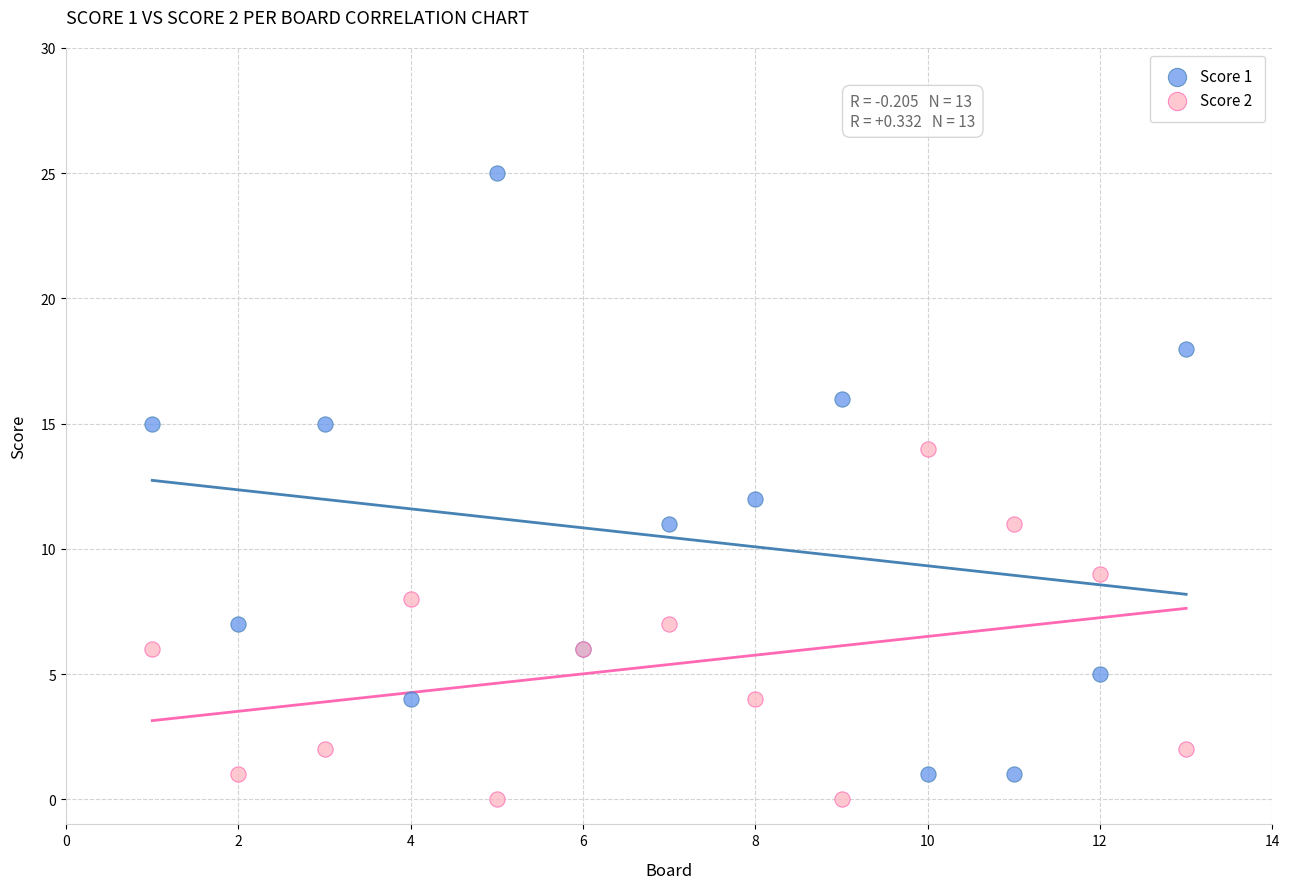

Which series reaches the maximum Y coordinate?

Score 1